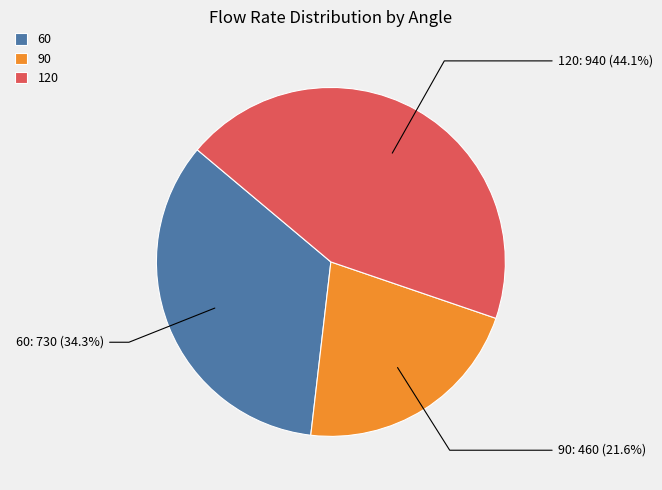

Is 120 the majority of the pie?

No